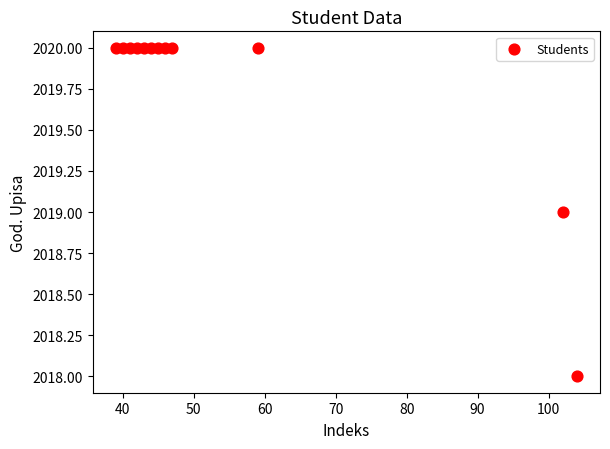

What is the range of X values (max minus min)?

65